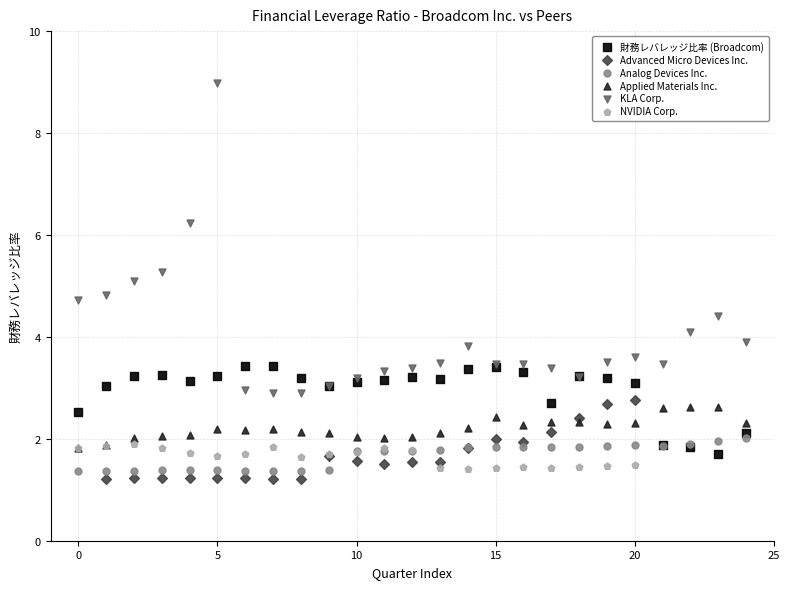

Which series has the largest Y range (max minus min)?

KLA Corp.